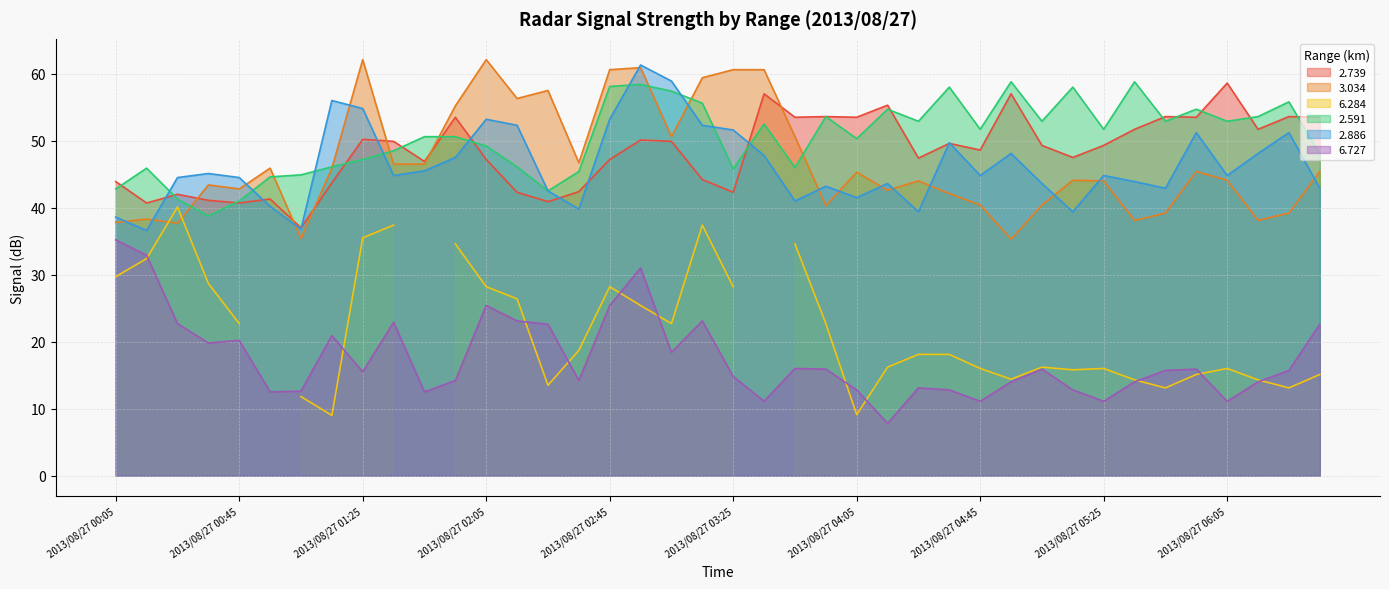

Is the value of 2.739 at 2013/08/27 06:25 greater than the value of 2.886 at 2013/08/27 04:25?

Yes